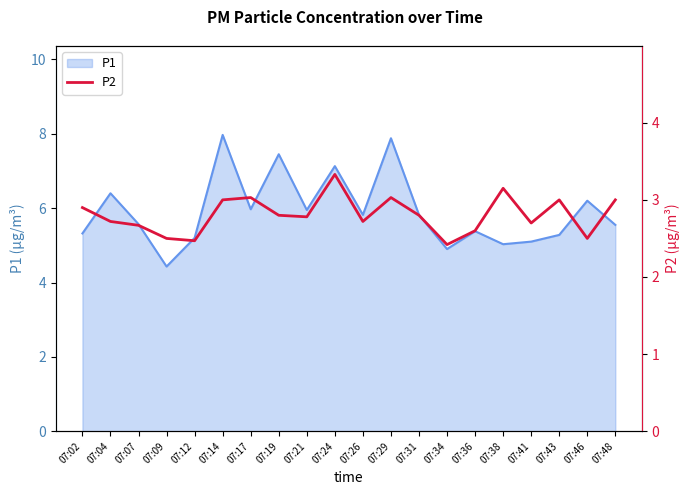

What is the highest value of the P1 series?

8.0